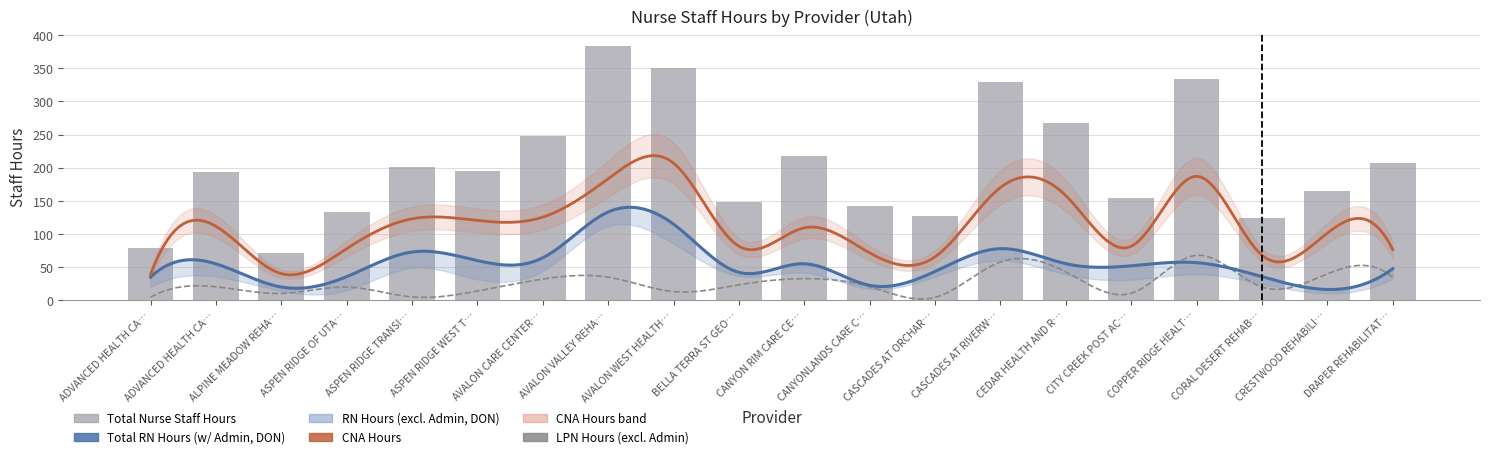

What is the label of the 6th bar from the left?

ASPEN RIDGE WEST TRANSITIONAL REHAB